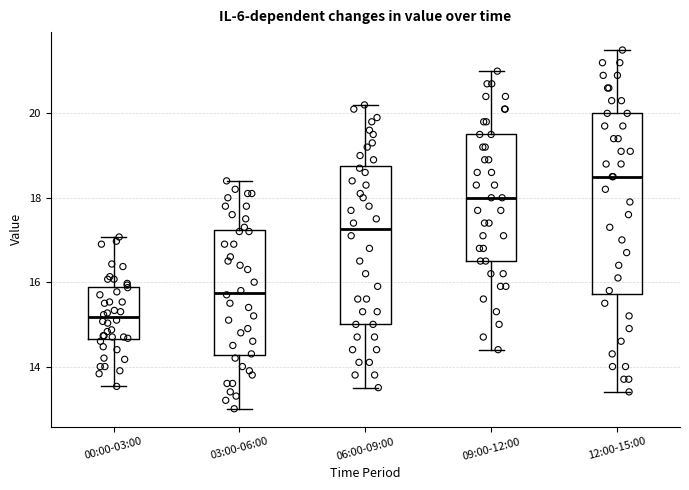

Which box is the tallest, from its lower edge to its upper edge?

12:00-15:00